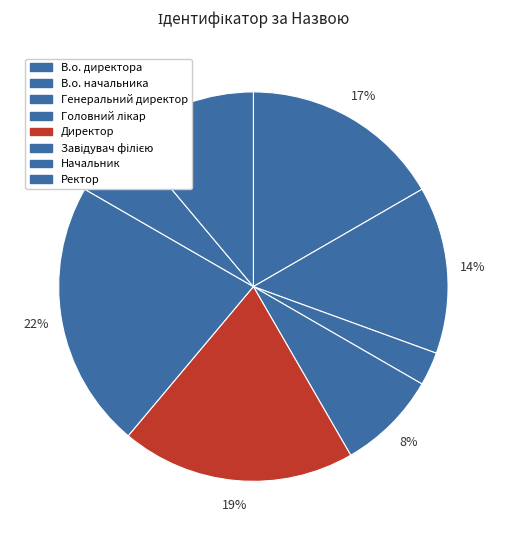

To the nearest percent, what is the difference between the largest and smallest slice percentages?

19%